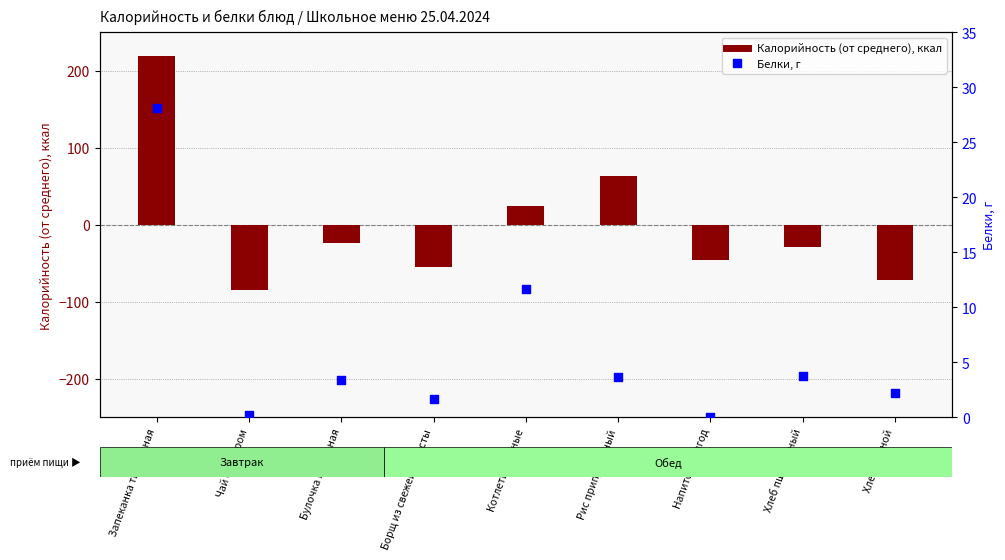

What is the total value across all series at Булочка школьная?

-19.6